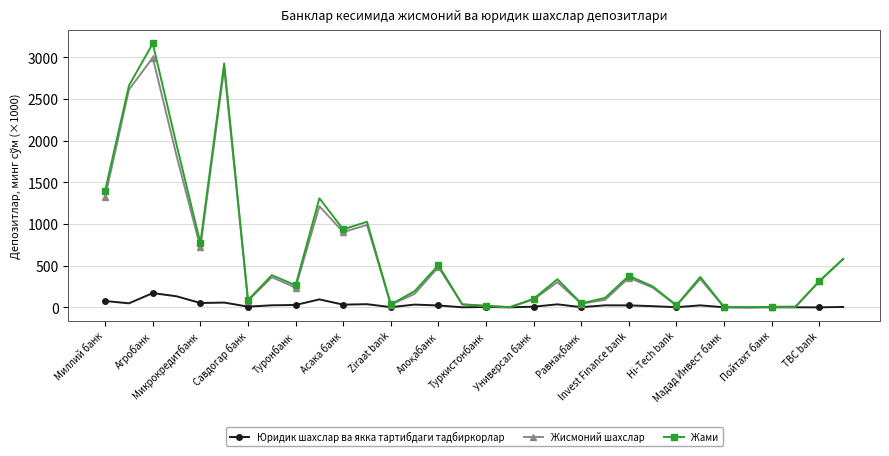

Does the chart have visible grid lines?

Yes